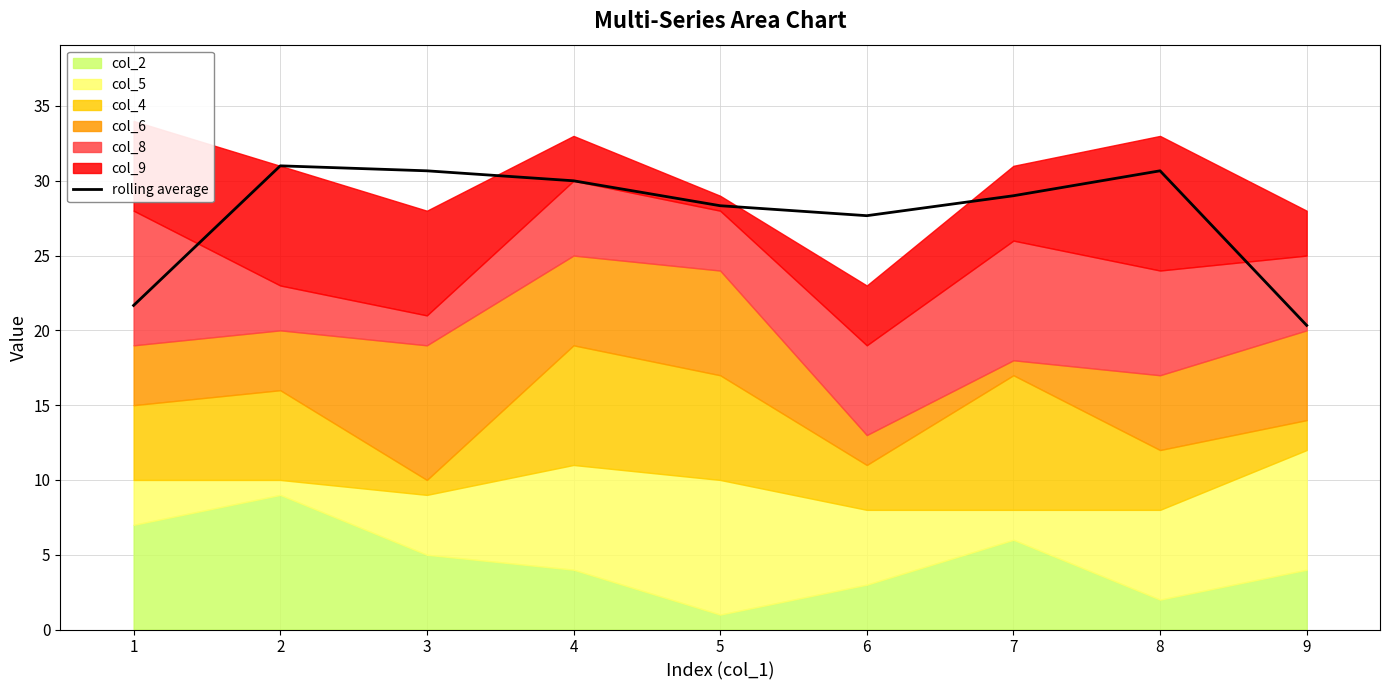

Which category has the highest value across all series?

2